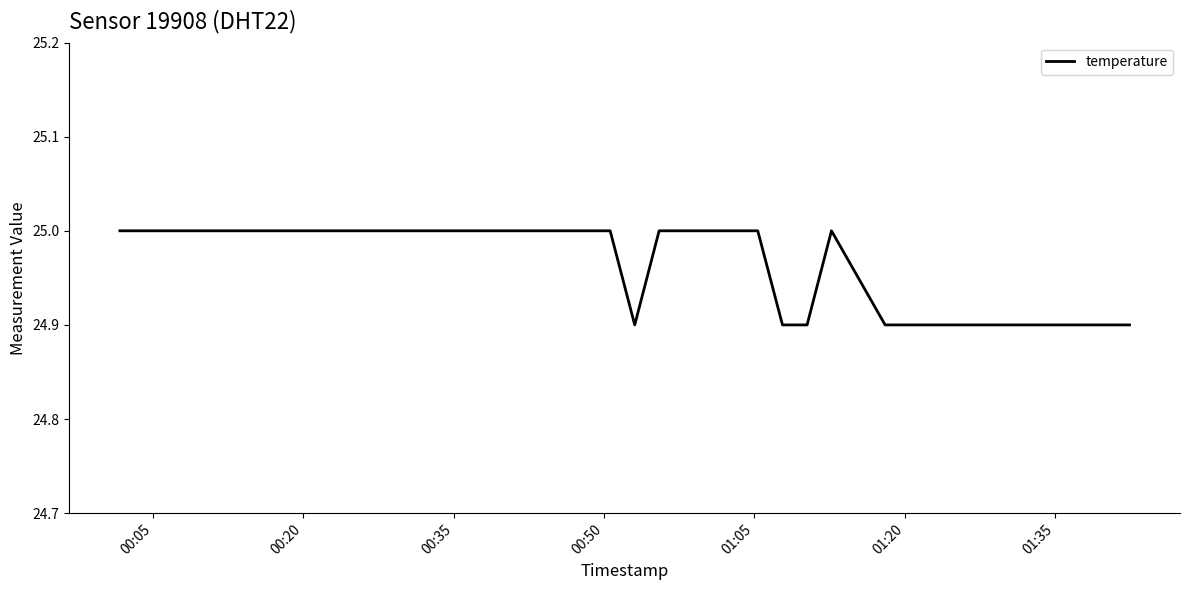

What is the smallest value displayed?

24.9